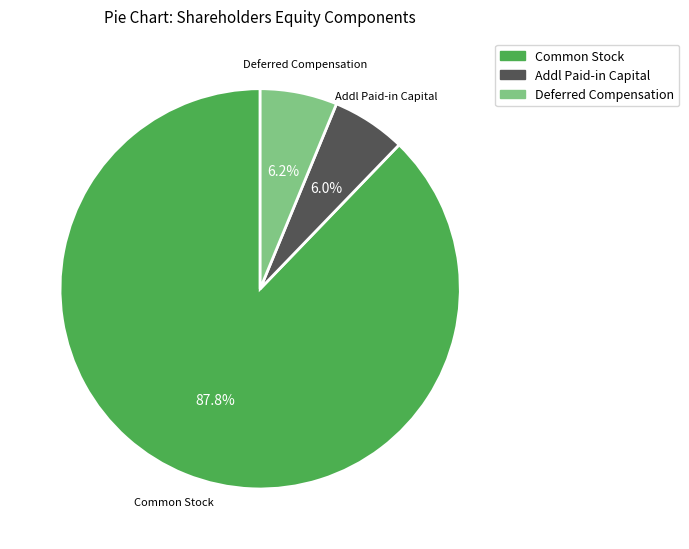

The Deferred Compensation slice represents 39% of the pie. True or false?

False